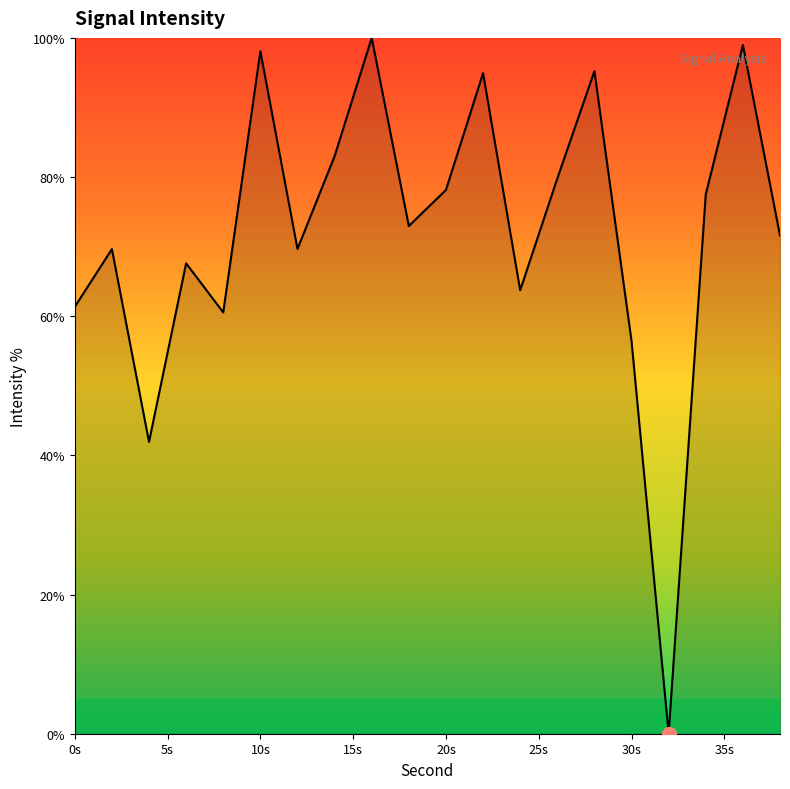

What is the greatest value displayed?

100.0